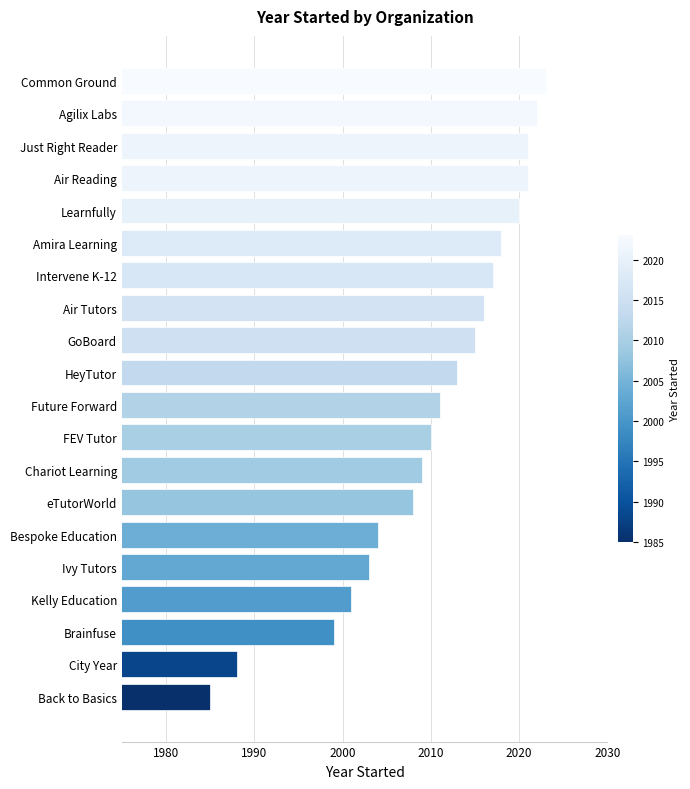

How many data points are less than 2013?

10